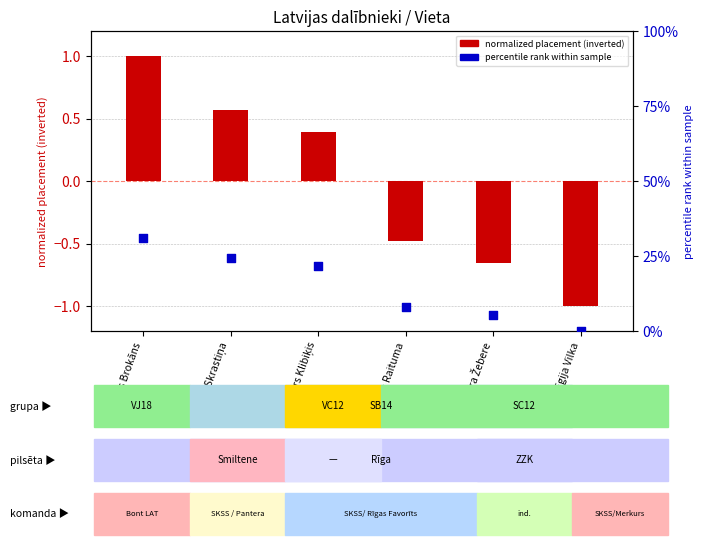

What are all the series names shown in the legend?

normalized placement (inverted), percentile rank within sample